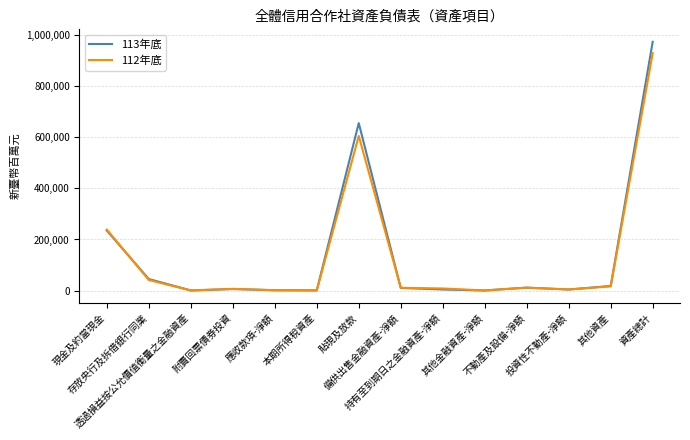

What is the total value across all series at 不動產及設備-淨額?

22396